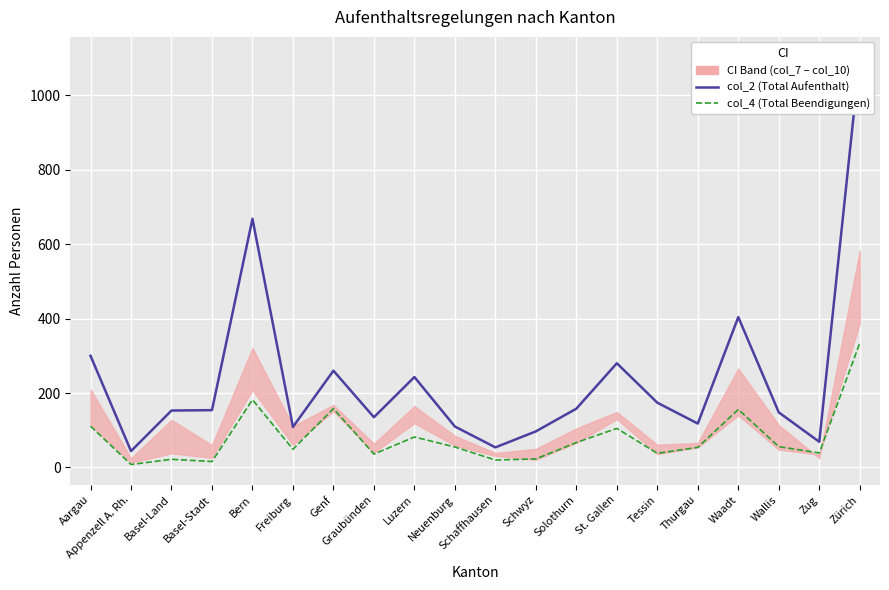

What is the difference between the maximum and second lowest values in the col_2 (Total Aufenthalt) series?

1048